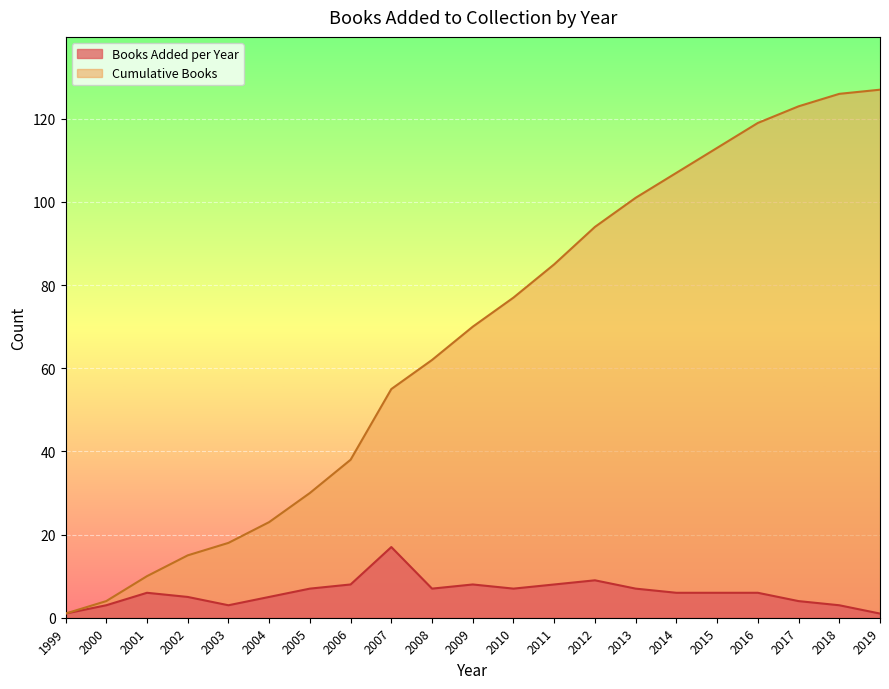

True or false: Cumulative Books has more than 1 points higher than both neighbors.

False